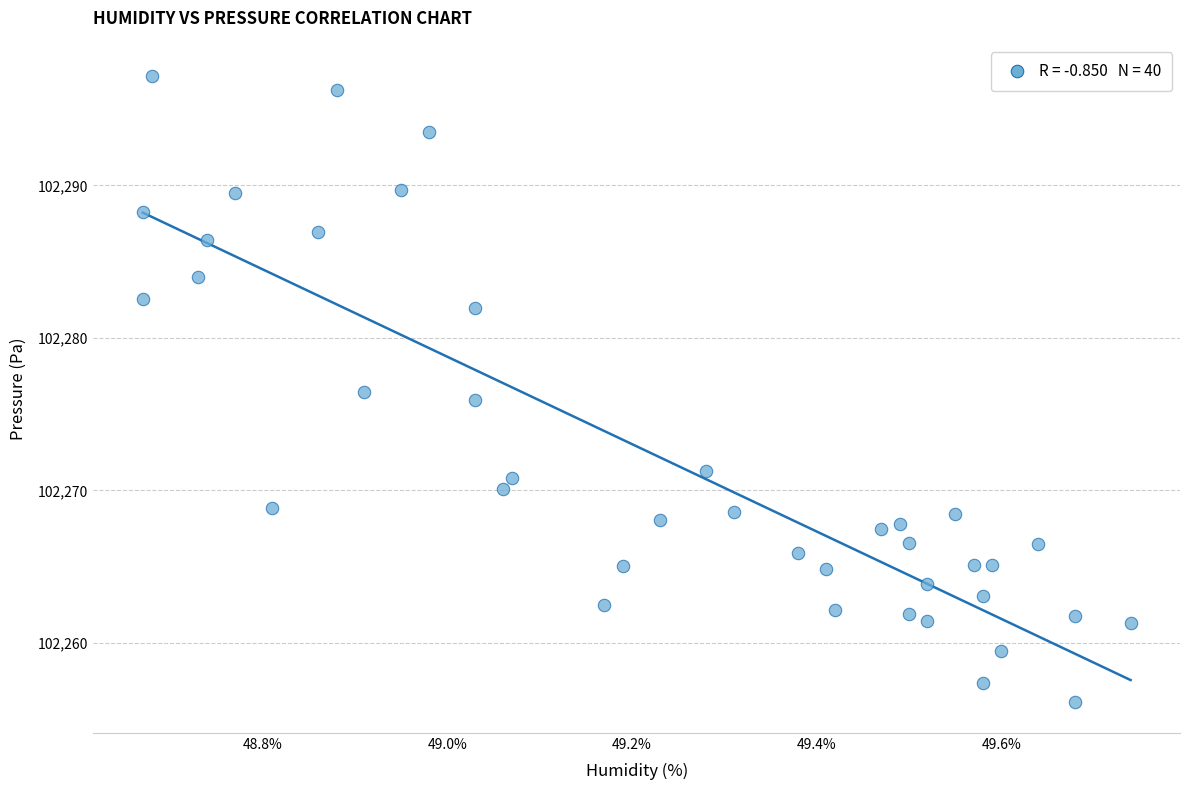

What is the range of Y values (max minus min)?

41.0